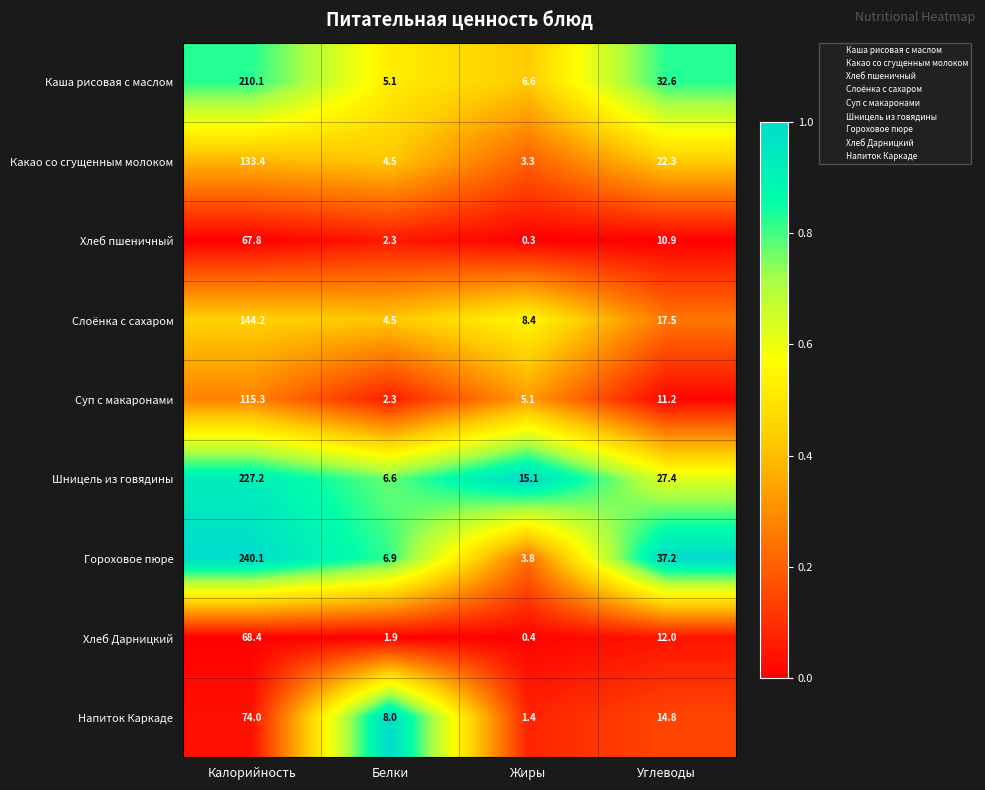

Rank the series at Жиры from highest to lowest value.

Шницель из говядины, Слоёнка с сахаром, Каша рисовая с маслом, Суп с макаронами, Гороховое пюре, Какао со сгущенным молоком, Напиток Каркаде, Хлеб Дарницкий, Хлеб пшеничный